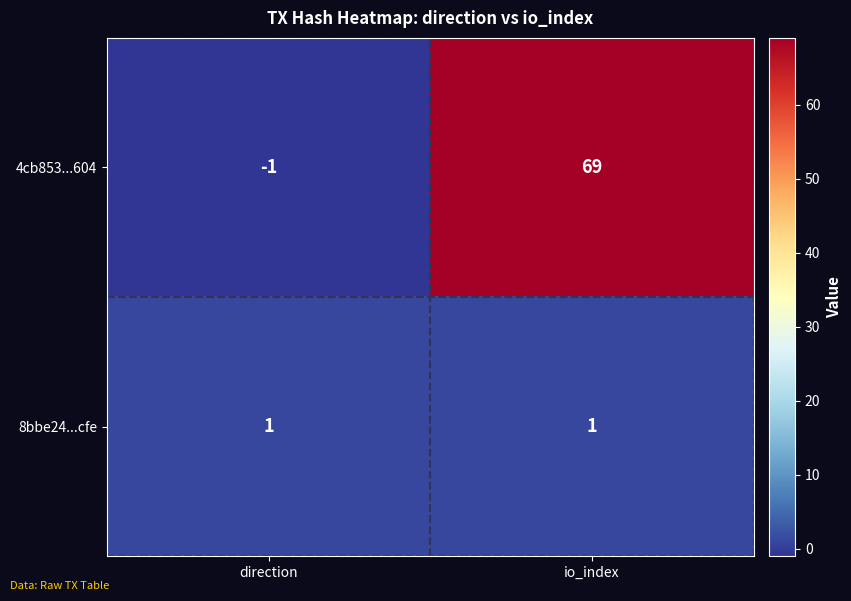

What is the greatest value displayed?

69